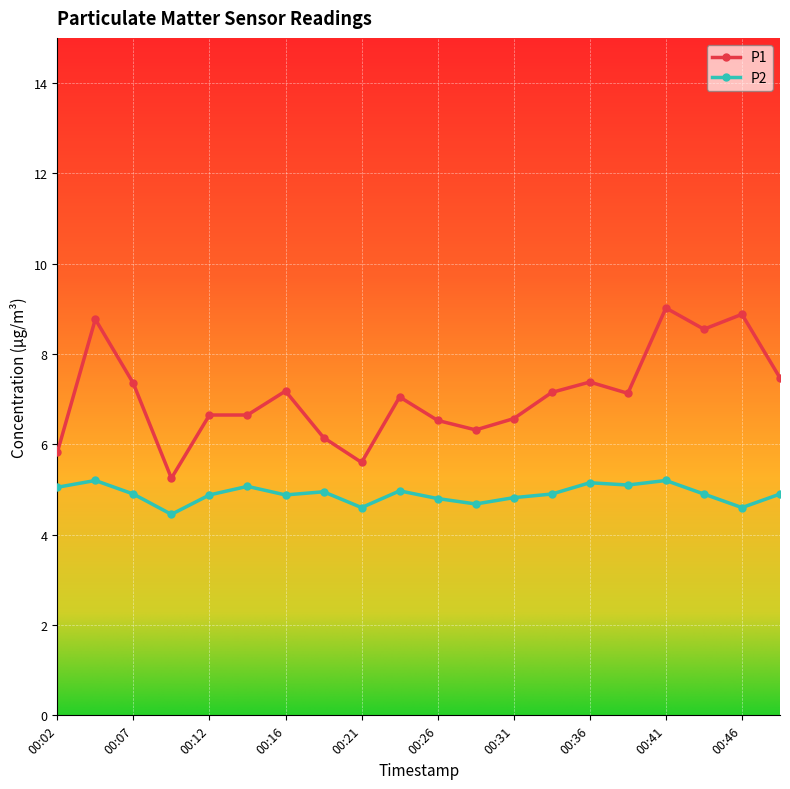

True or false: P1 has more than 0 points higher than both neighbors.

True